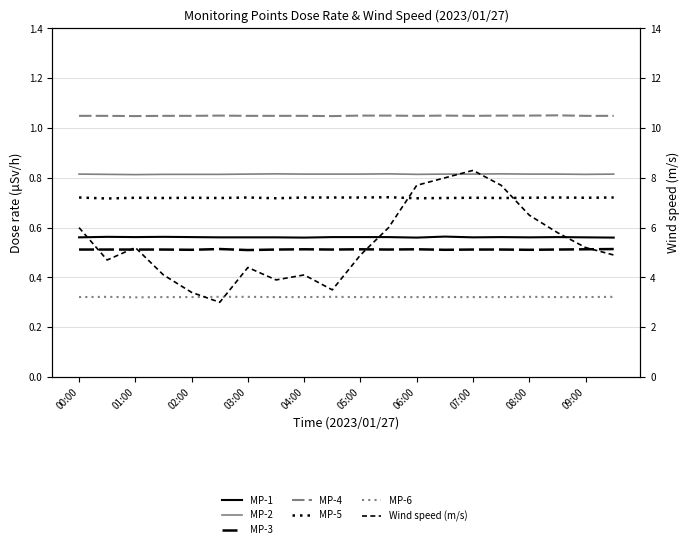

At which label is MP-6 closest to 0?

01:00